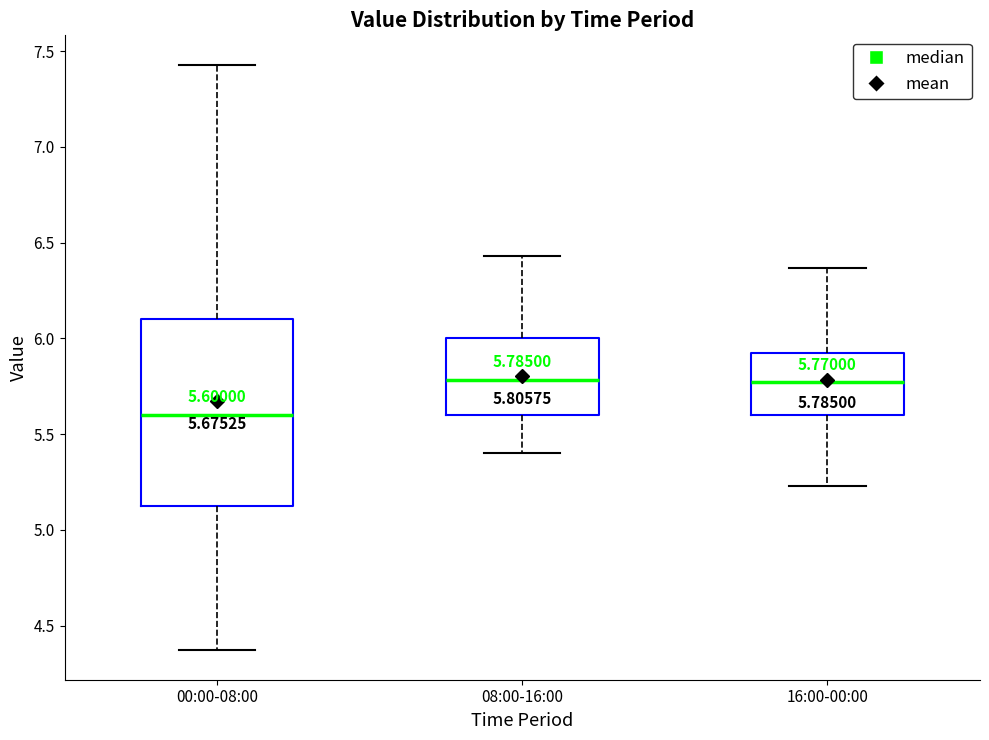

Which box has the lowest median line?

00:00-08:00